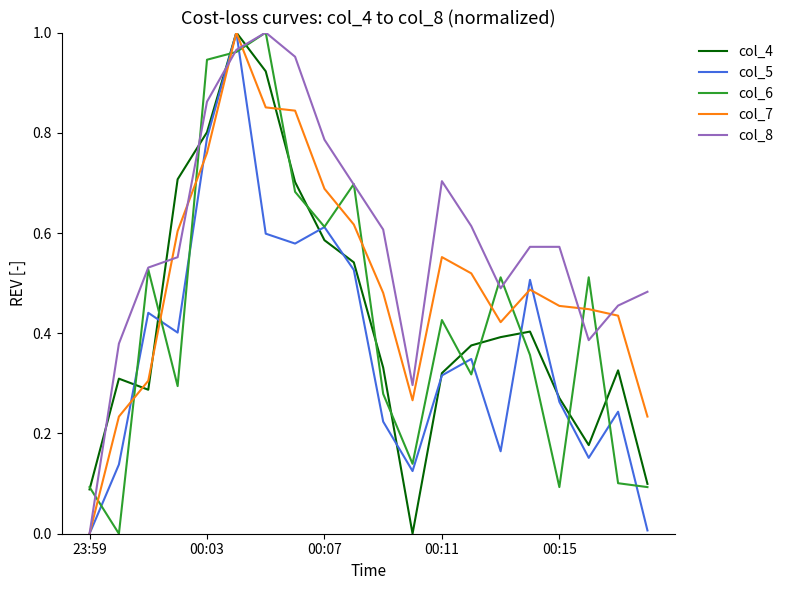

How many intersections are there between col_6 and col_7?

13